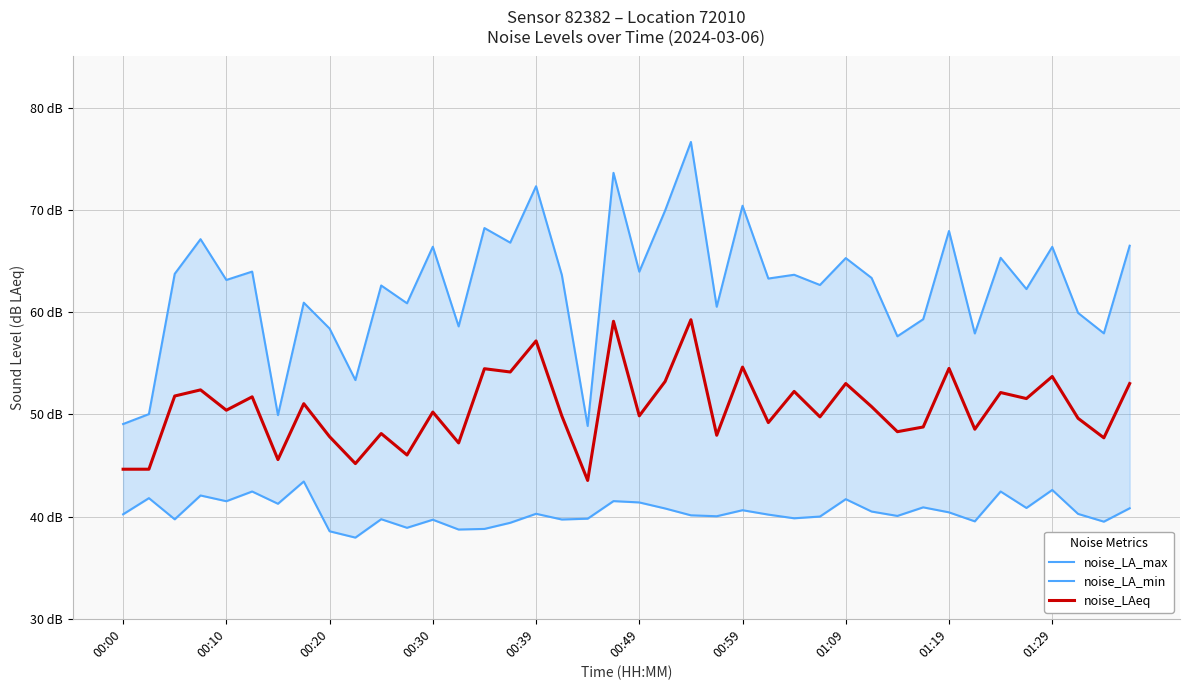

What are all the series names shown in the legend?

noise_LA_max, noise_LA_min, noise_LAeq